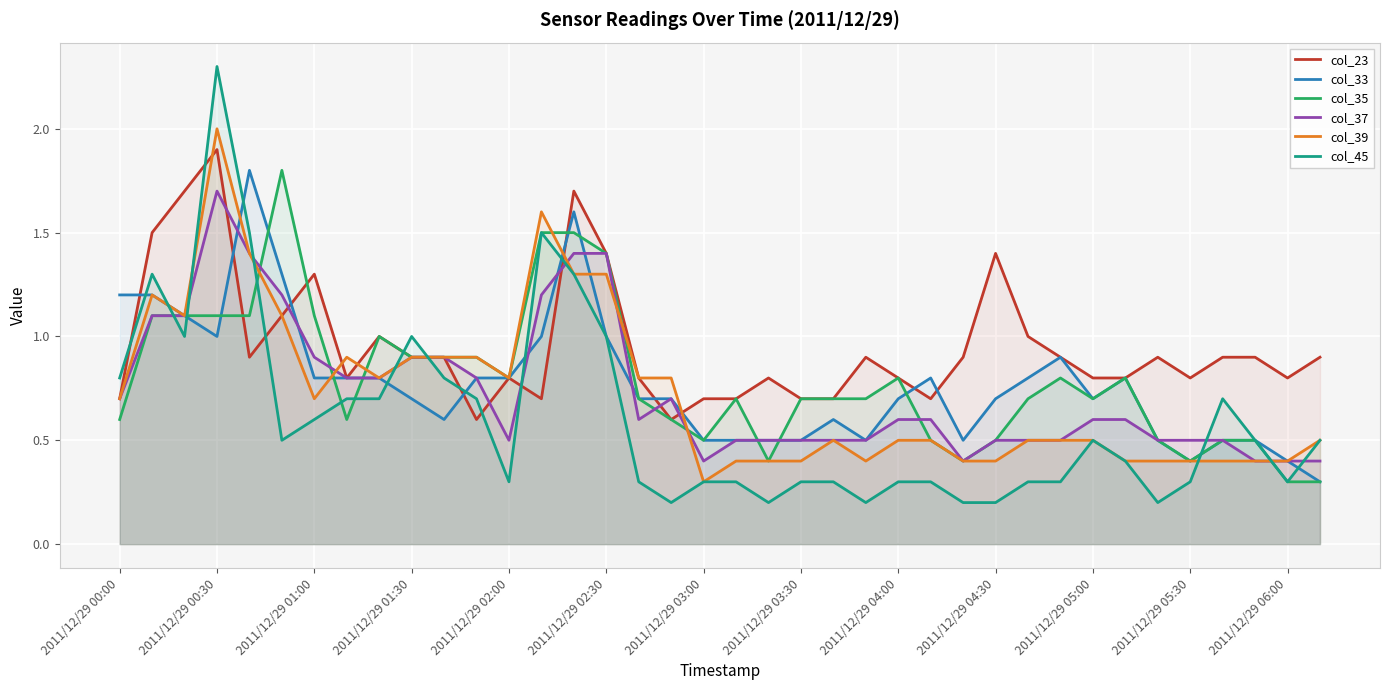

Does the chart display data point markers on the line(s)?

No